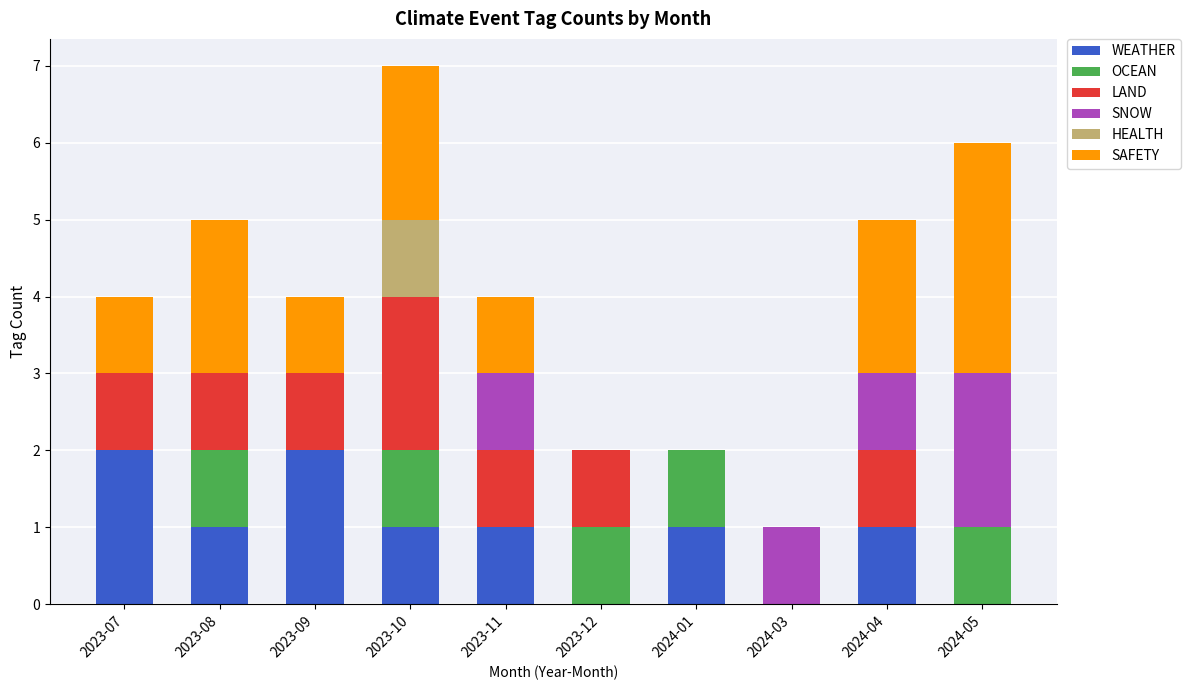

At which category is the sum across all series the highest?

2023-10